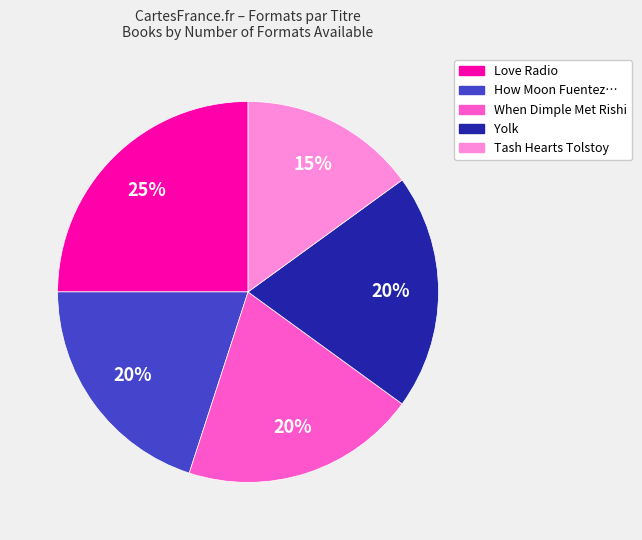

How many slices are in this pie chart?

5